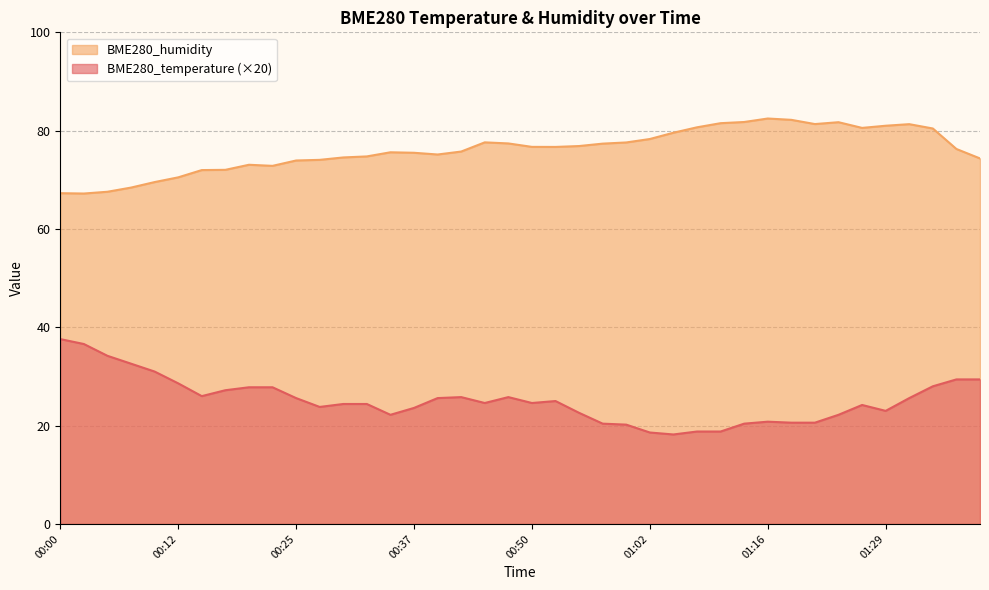

What is the minimum value shown in the chart?

18.2